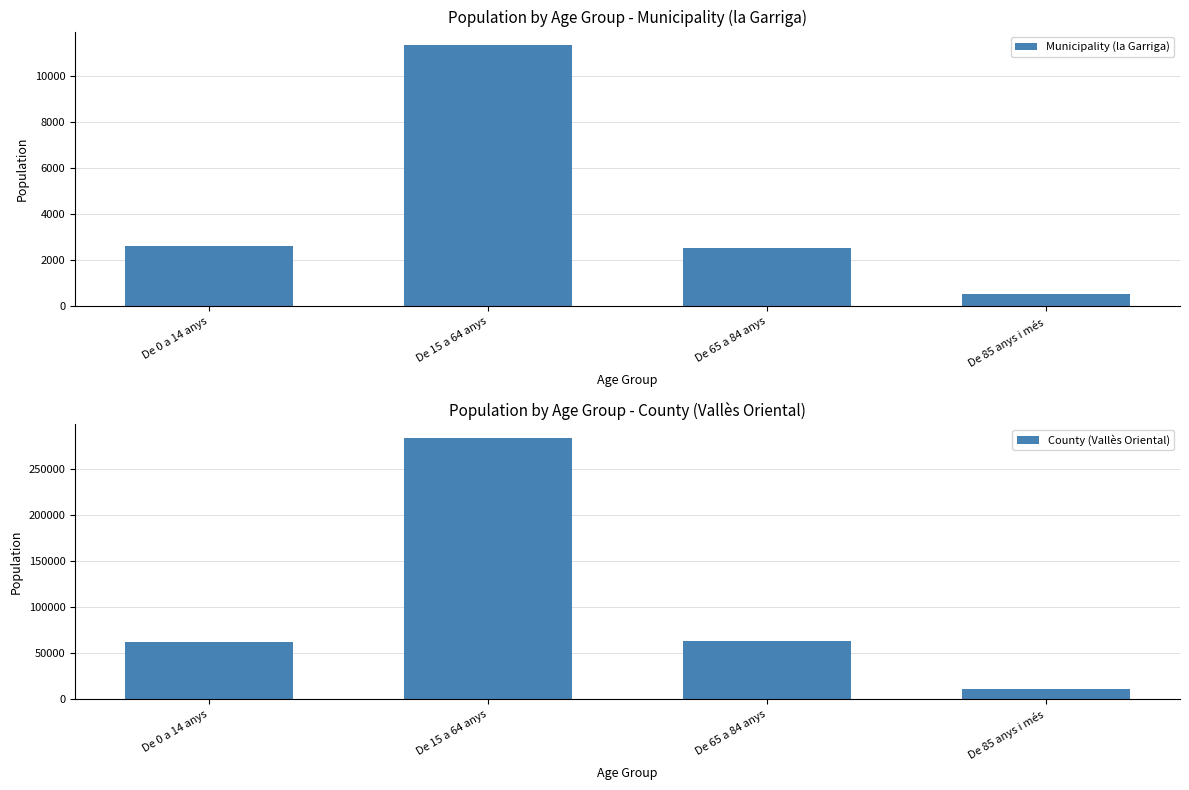

Which series has the largest total across all categories?

County (Vallès Oriental)